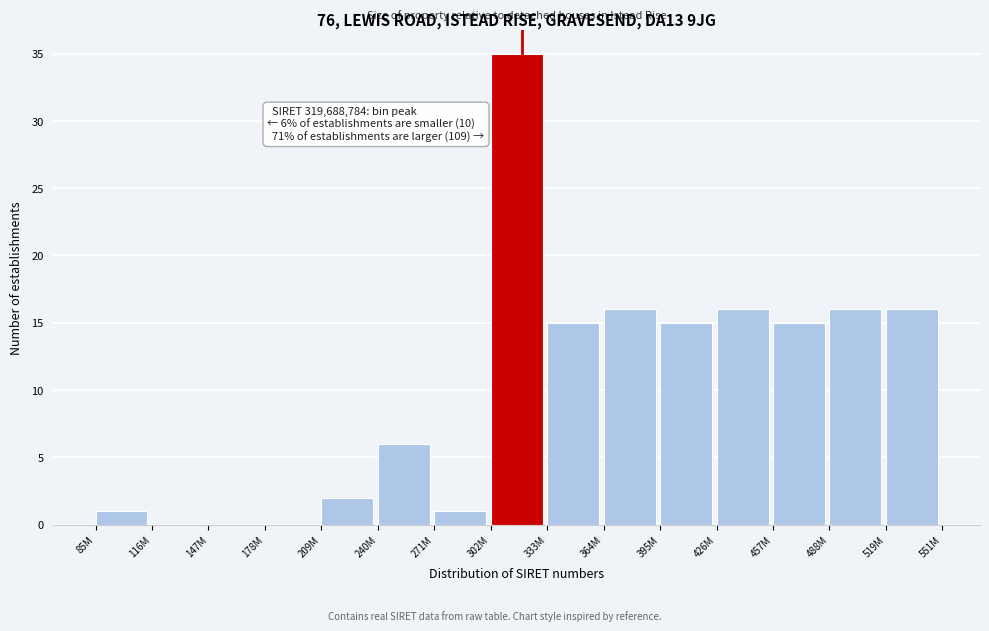

Reading left to right, transcribe all the data shown in this chart.

85M=1	116M=0	147M=0	178M=0	209M=2	240M=6	271M=1	302M=35	333M=15	364M=16	395M=15	426M=16	457M=15	488M=16	519M=16